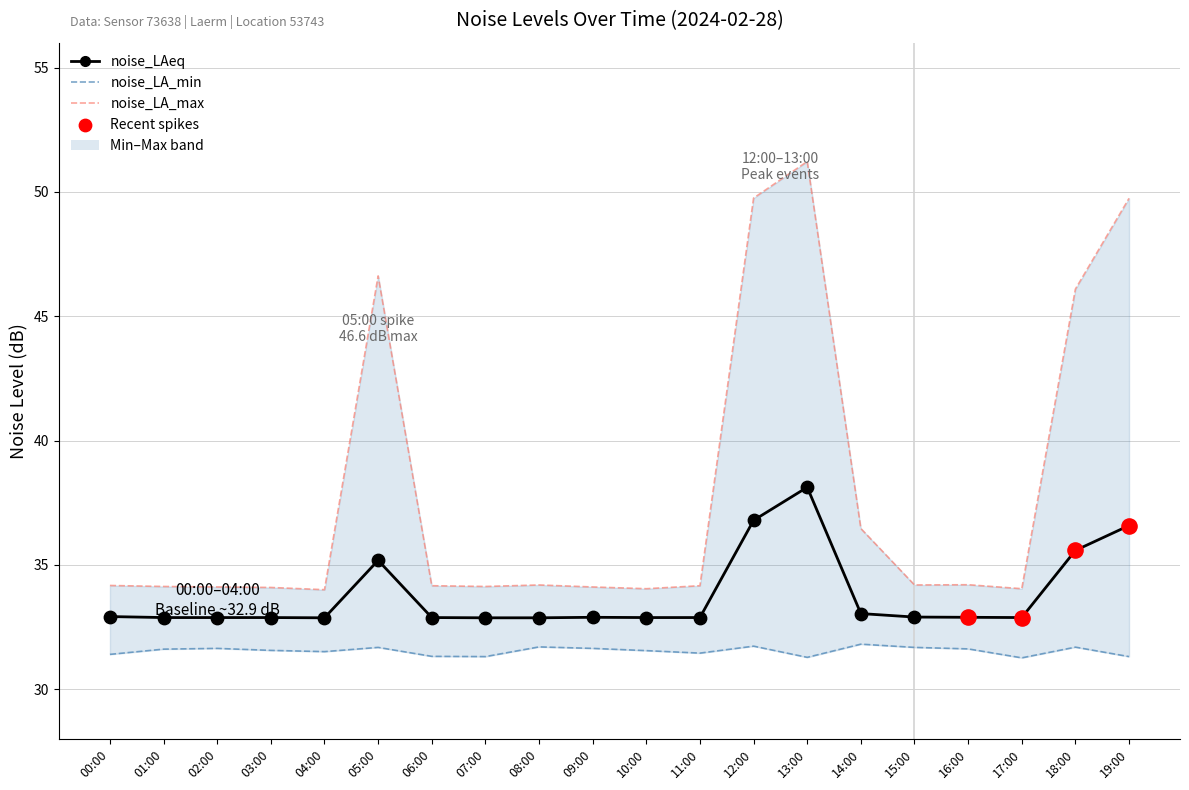

At how many categories does at least one series exceed 44?

5